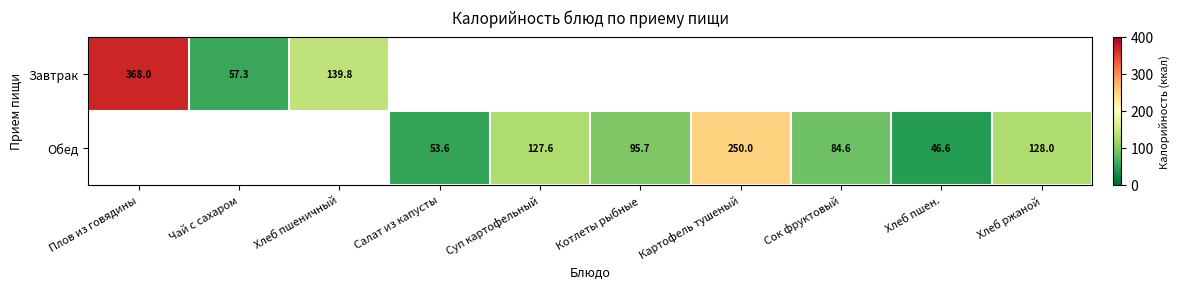

What is the smallest value displayed?

46.6